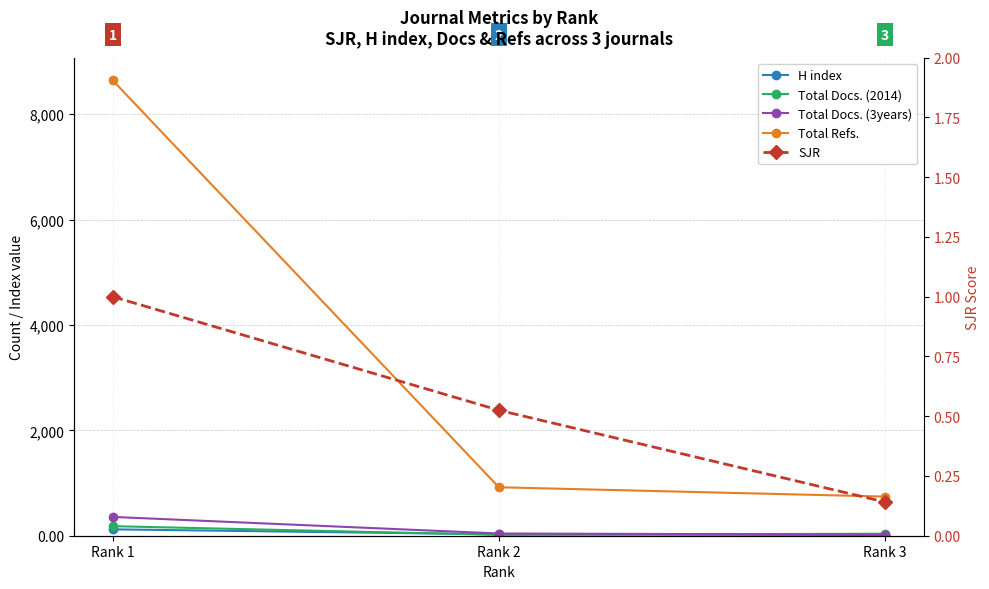

What is the highest value of the H index series?

121.0